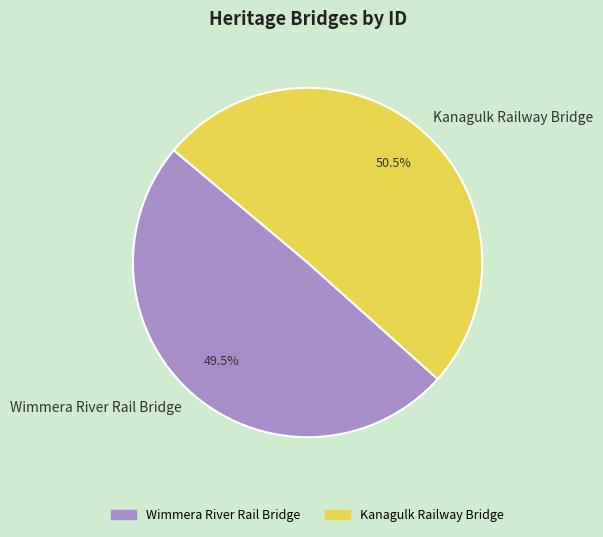

Between Wimmera River Rail Bridge and Kanagulk Railway Bridge, which is larger?

Kanagulk Railway Bridge